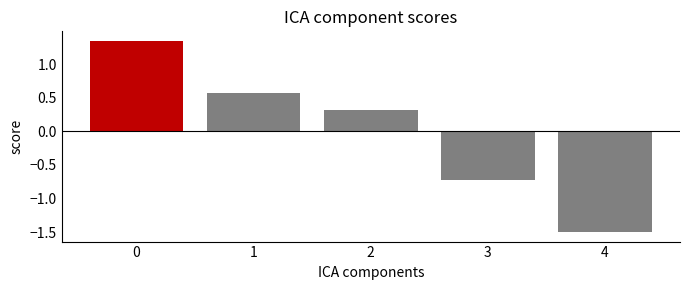

What is the sum of the values at 4 and 3?

-2.2